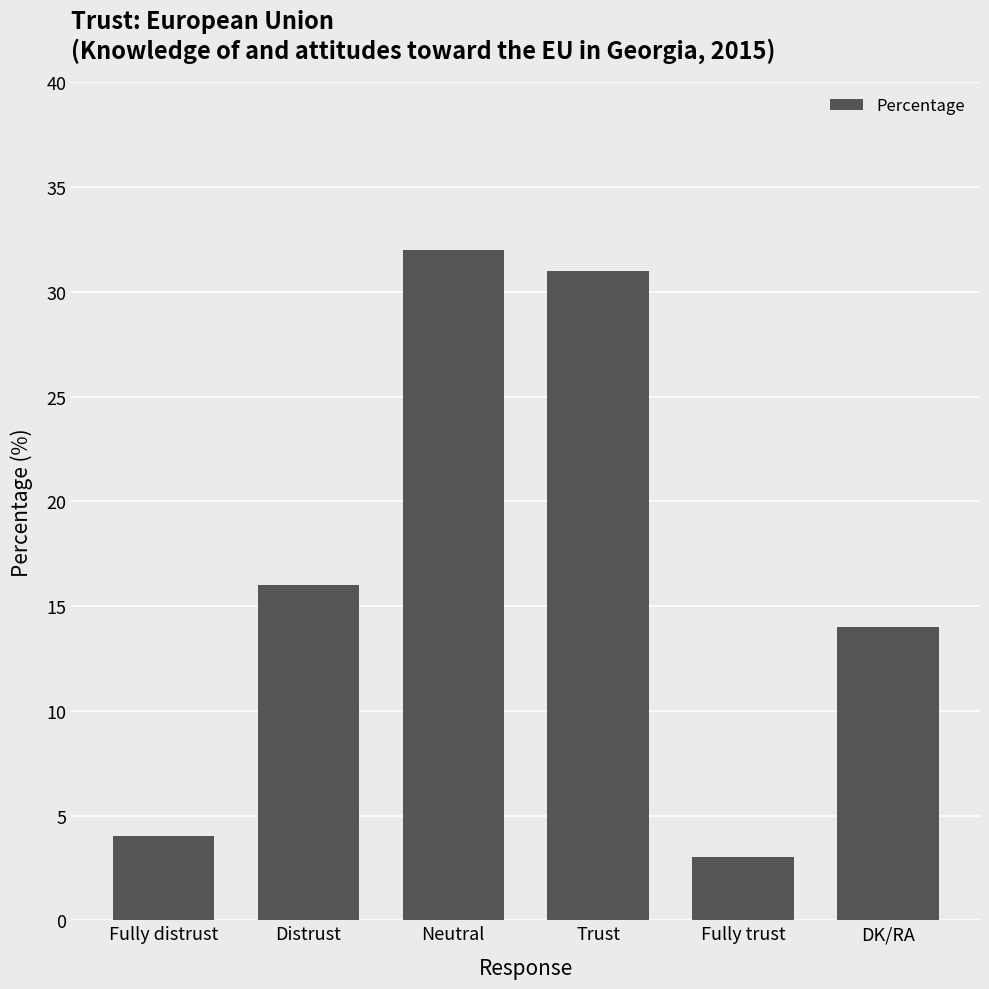

Reading left to right, extract all data points from this chart.

4	16	32	31	3	14